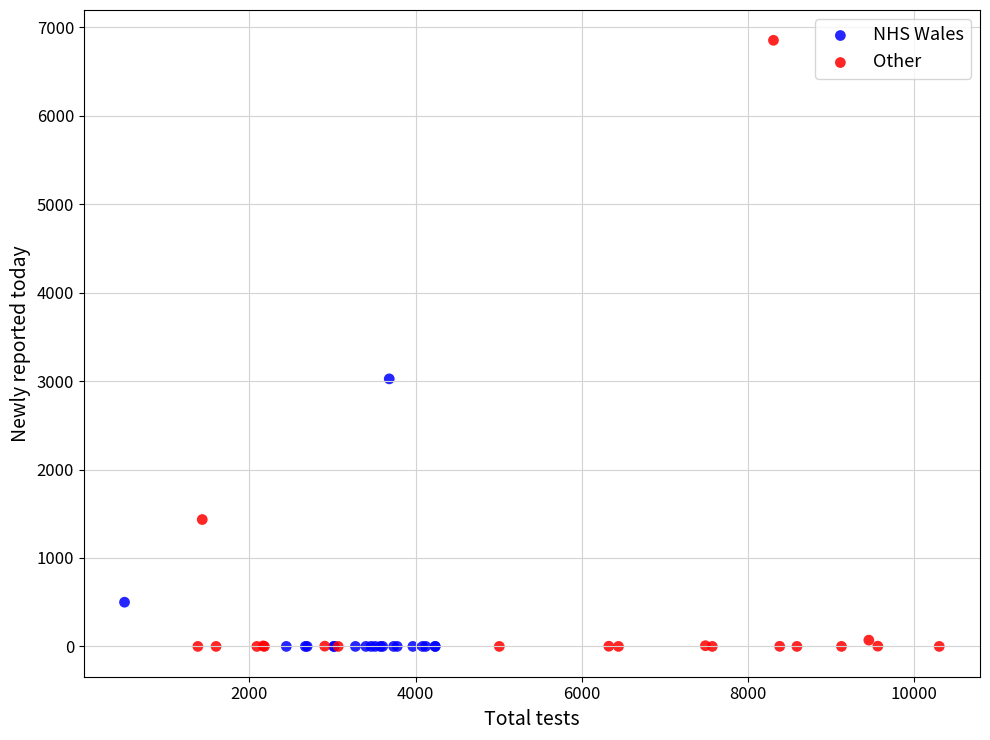

What are all the series names shown in the legend?

NHS Wales, Other